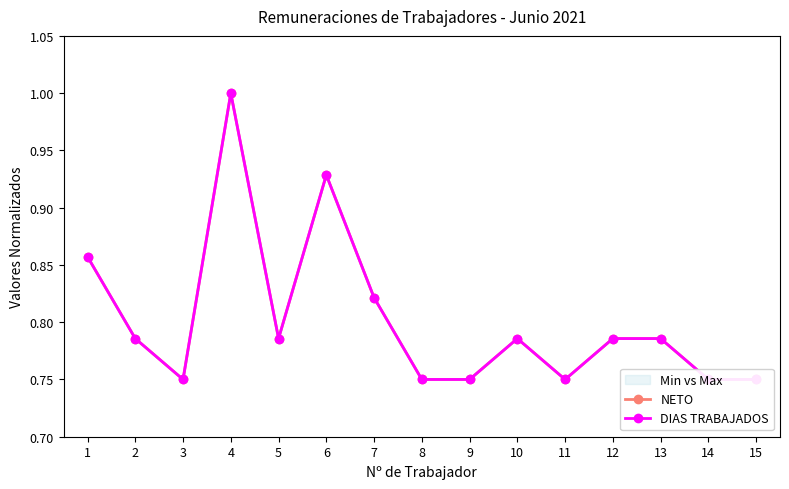

What is the value of the NETO point at the 6th from the left?

0.9